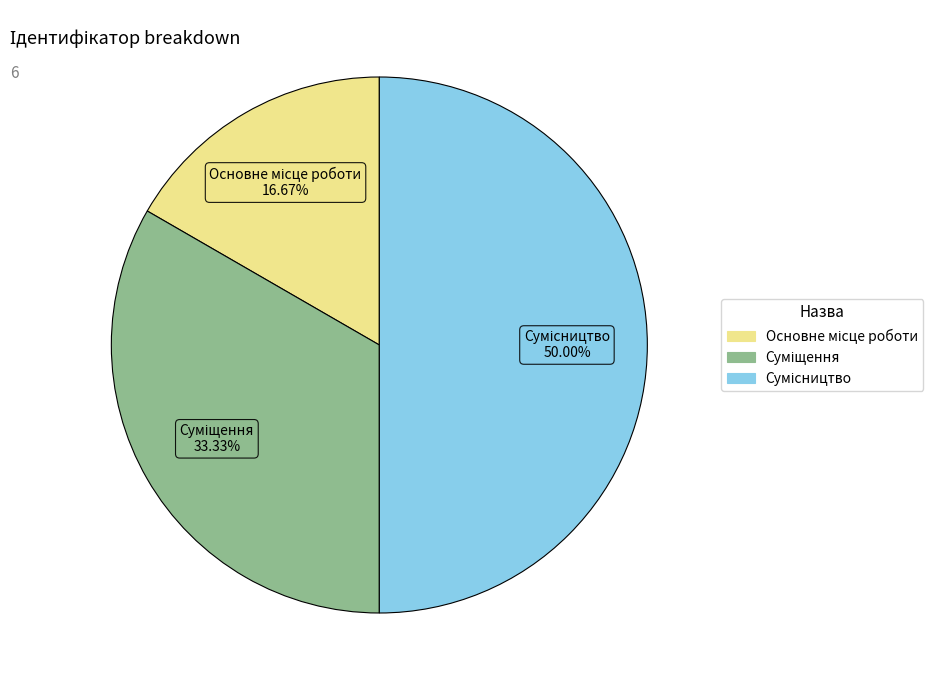

Count the number of slices in the pie.

3